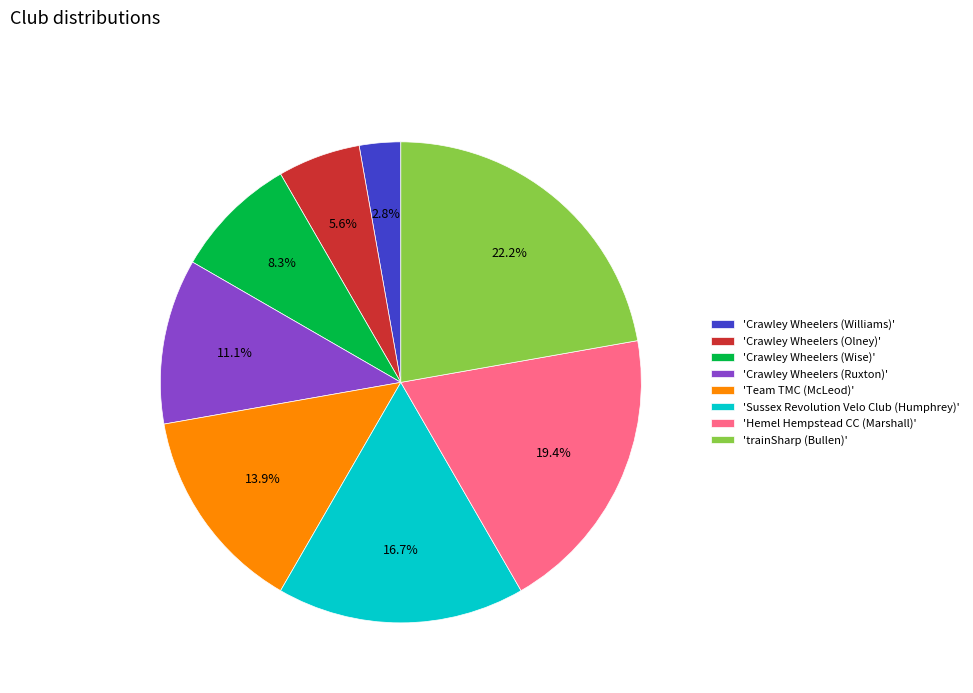

Count the number of slices in the pie.

8